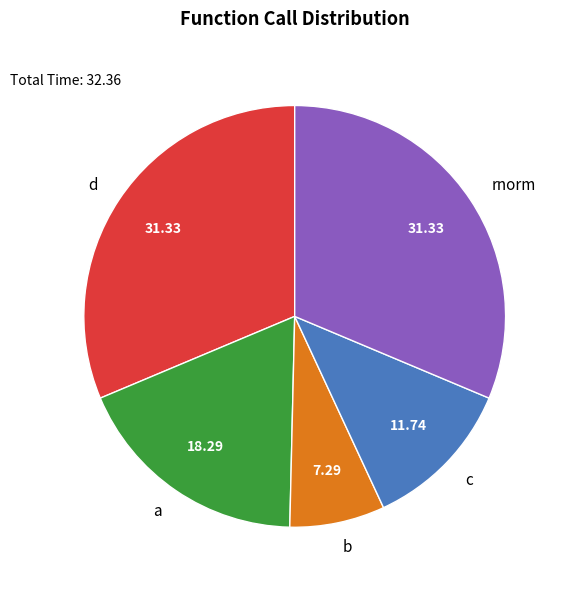

Does b represent more than half of the total?

No